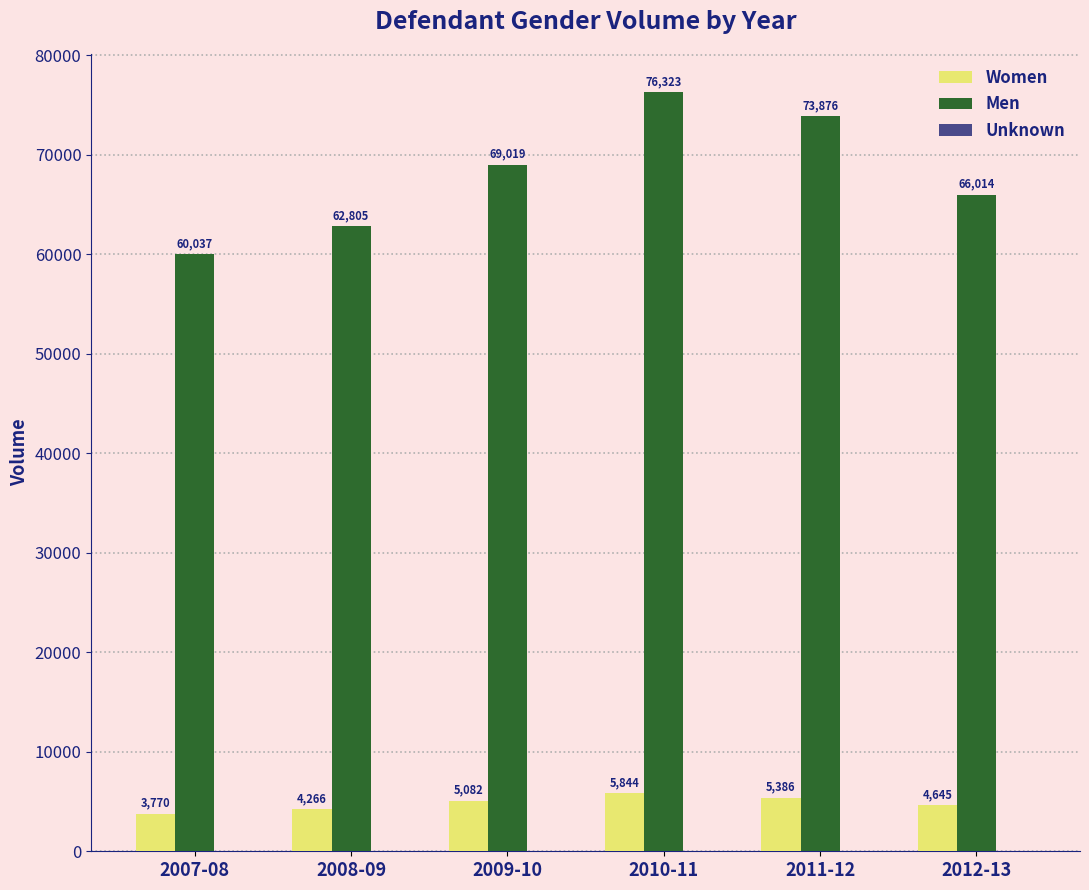

What is the difference between the Women values at 2011-12 and 2010-11?

458